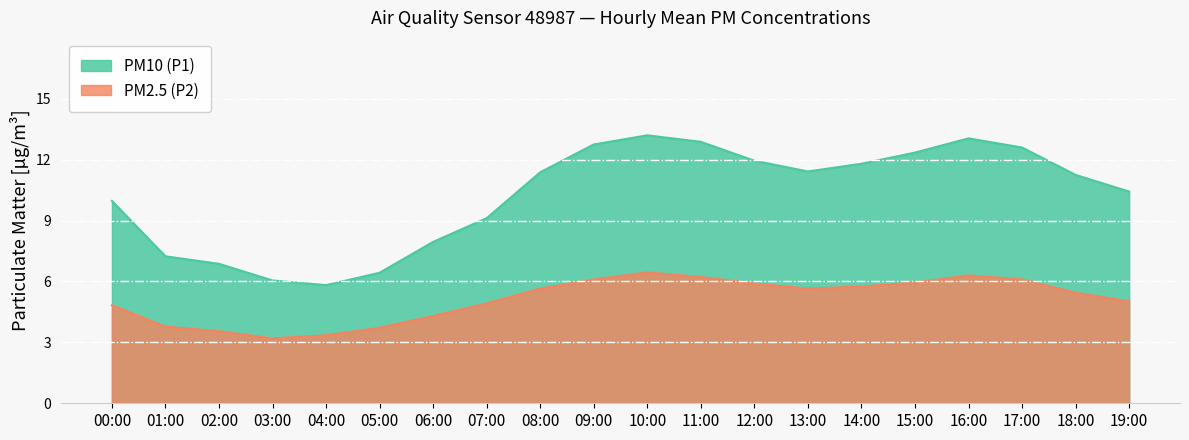

What is the sum of the PM10 (P1) values at 06:00 and 05:00?

14.4